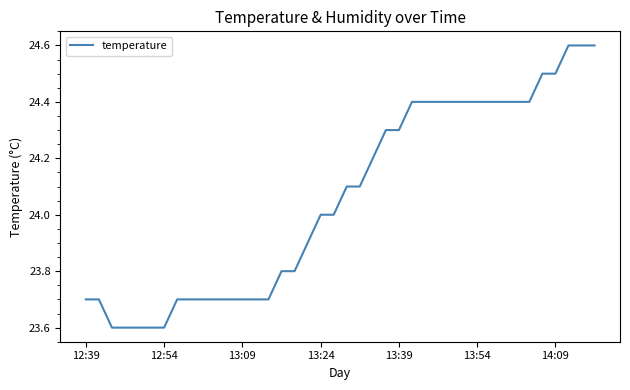

What is the difference between the maximum and minimum values?

1.0